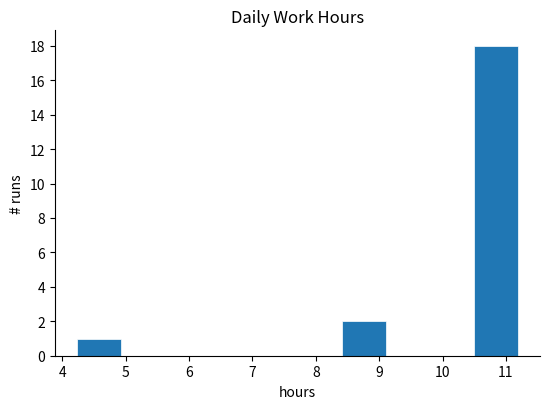

Which range on the x-axis has the tallest bar?

10.5 to 11.2